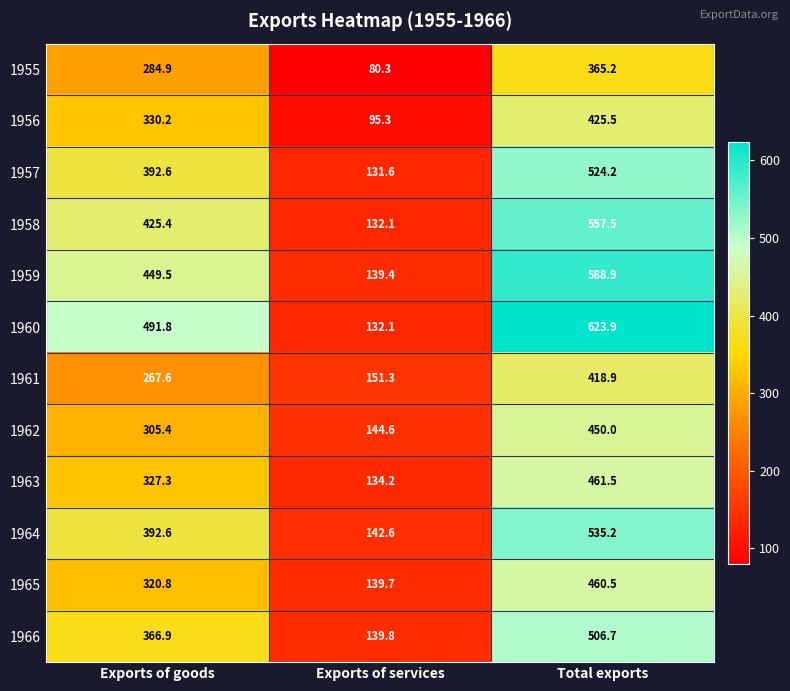

What is the difference between the maximum and minimum values in the 1966 series?

366.9